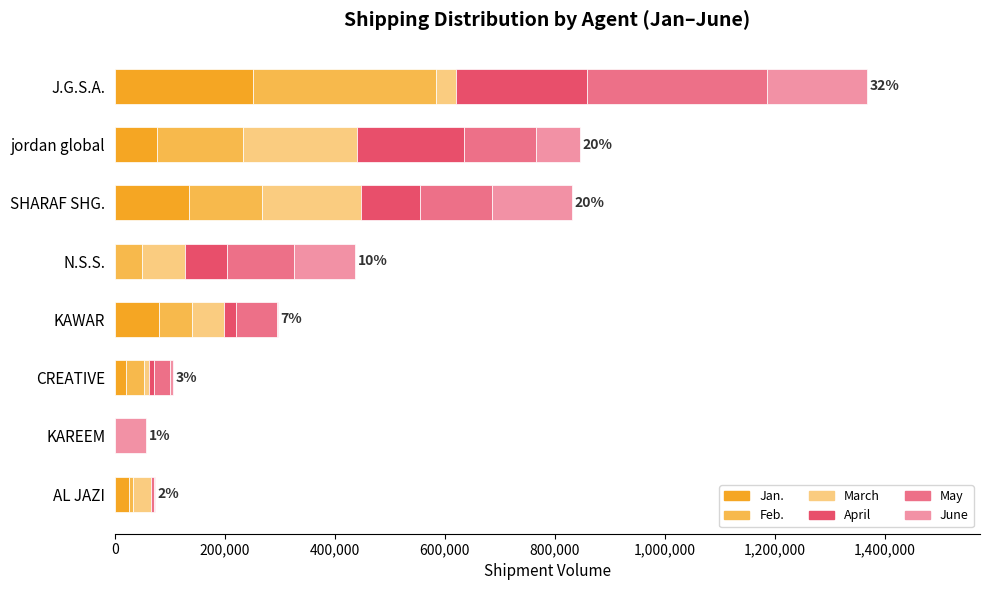

At which category is the sum across all series the highest?

J.G.S.A.